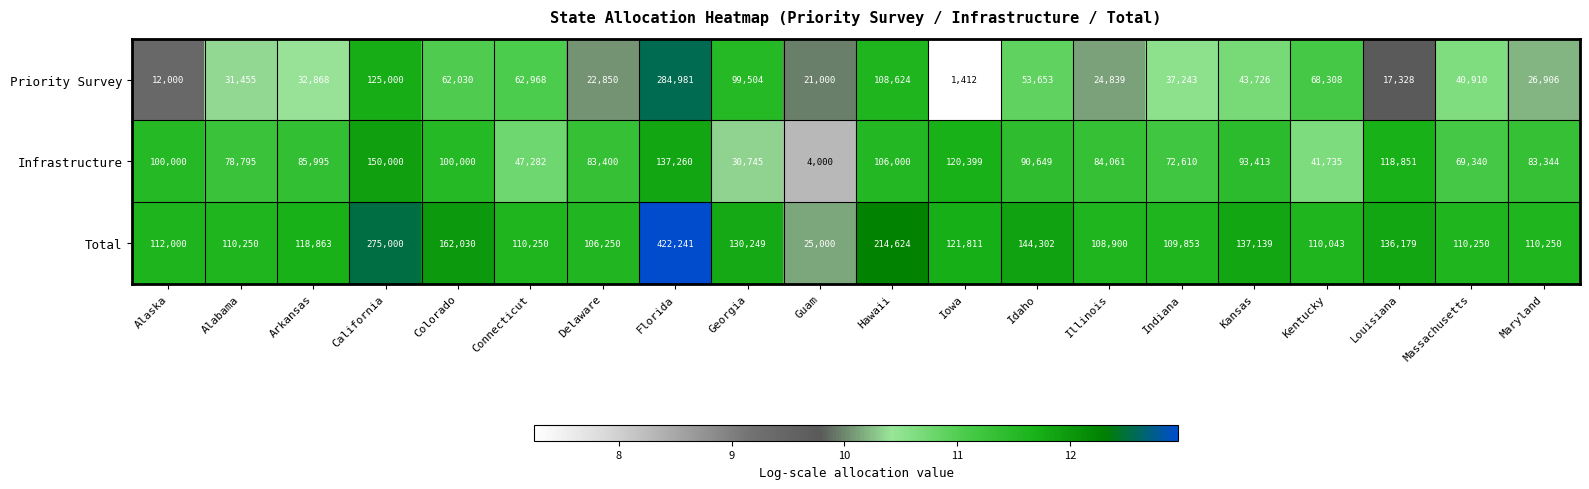

What is the difference between the maximum and minimum values in the Priority Survey series?

283569